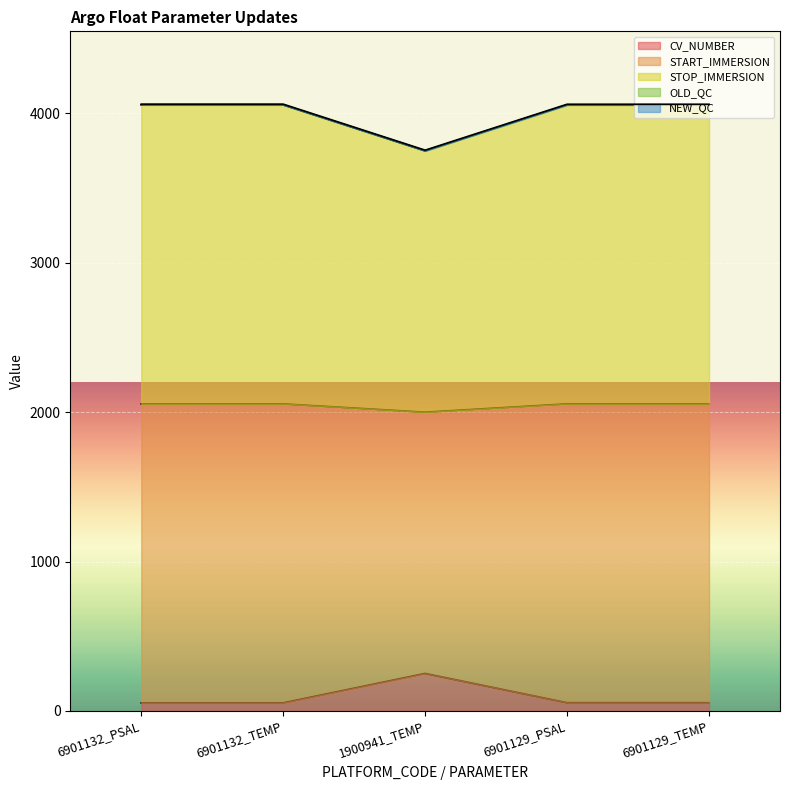

Does the chart display data point markers on the line(s)?

No